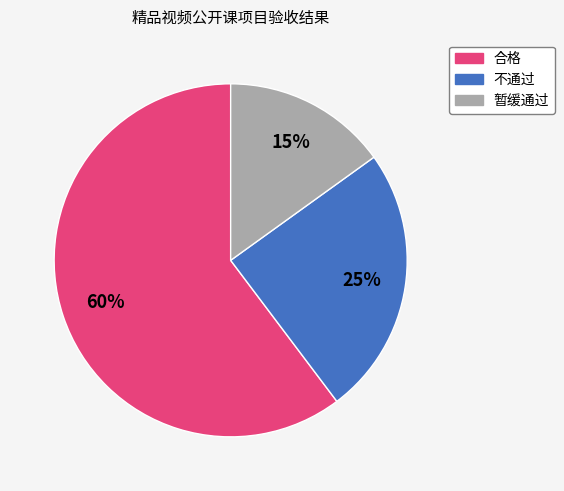

Which has a higher value, 暂缓通过 or 合格?

合格